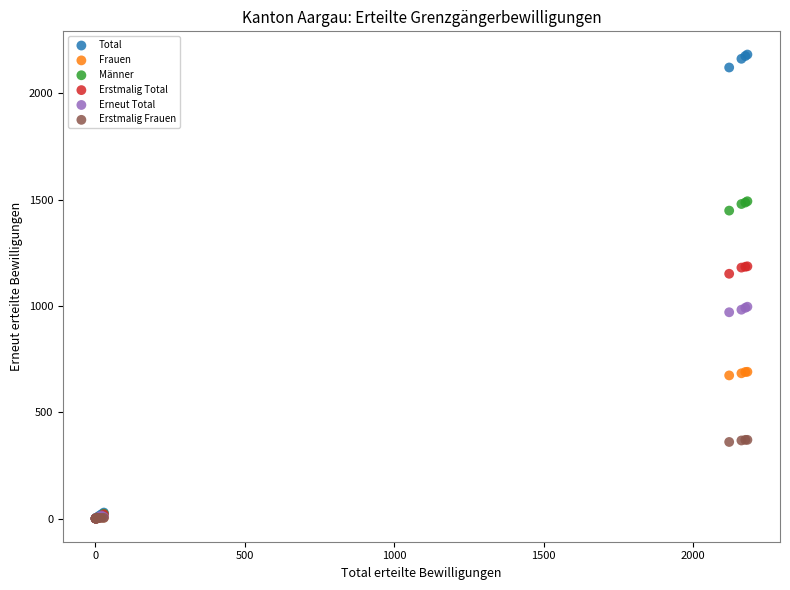

Across all series, what Y value is closest to 1091?

1151